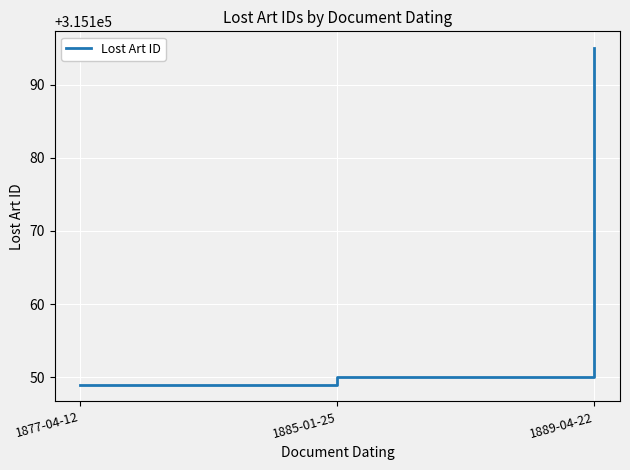

What is the sum of all values?

945494